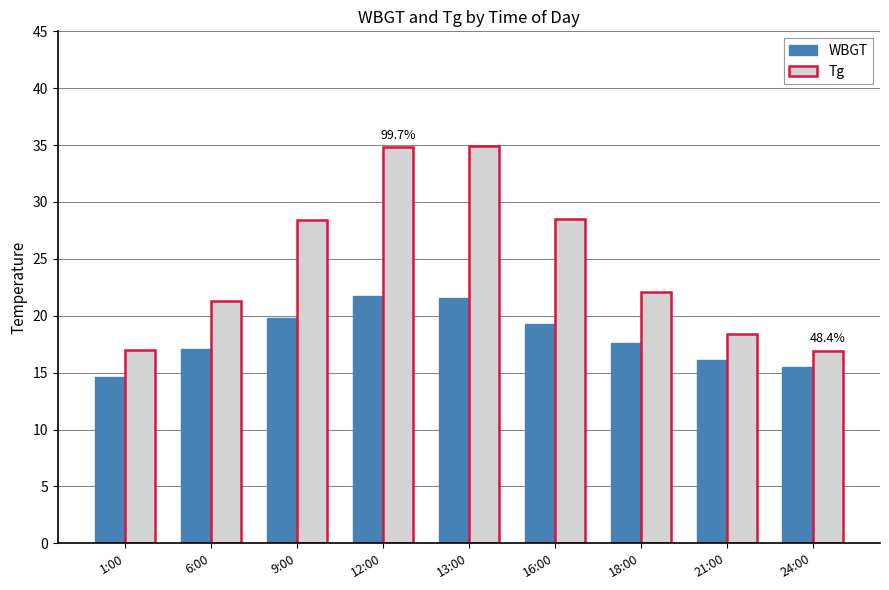

List the series in order of their overall mean, highest first.

Tg, WBGT